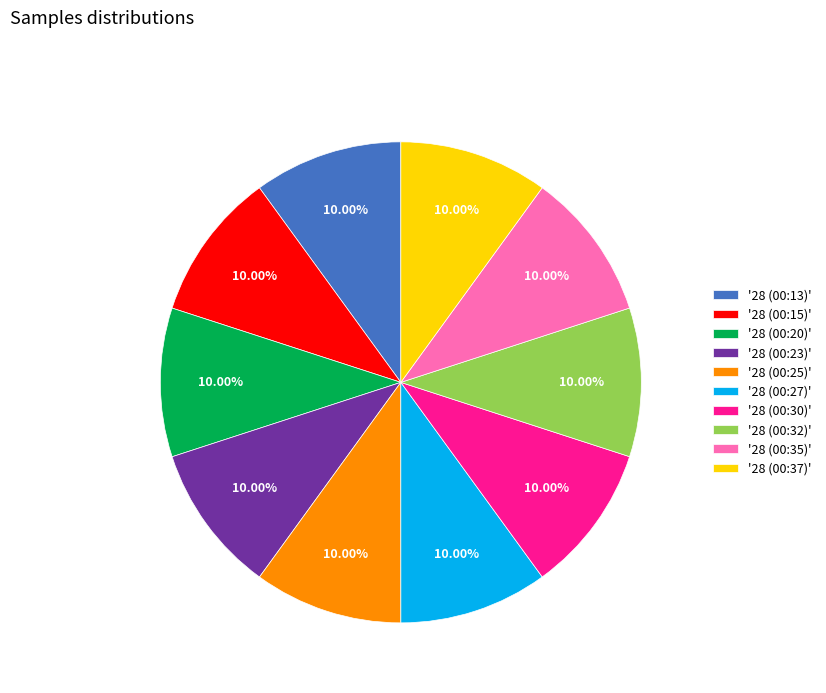

Approximately how many times larger is the value at '28 (00:23)' compared to '28 (00:20)'?

1.0